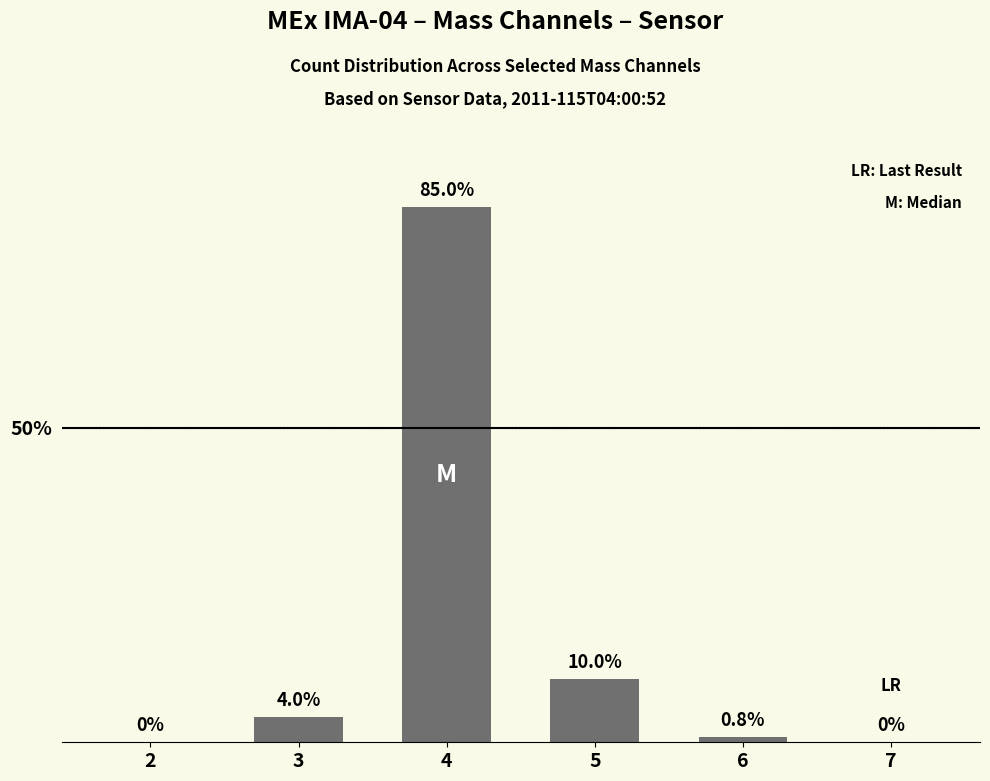

Which has a higher value, 4 or 2?

4